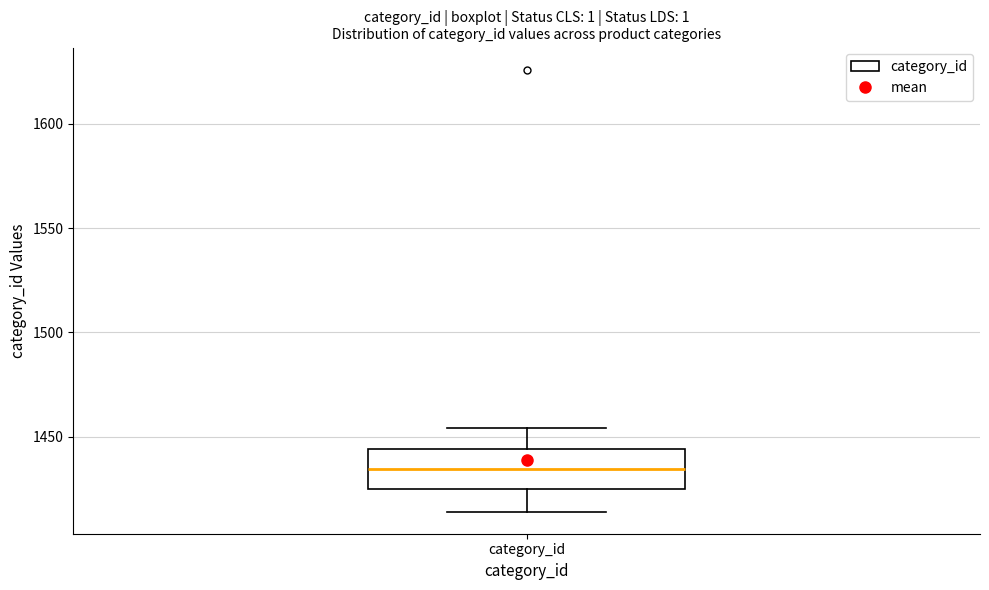

Transcribe this box plot: give where the median line is, the range the box spans, and where the two whiskers end, as read against the y-axis. The values are not printed on the chart, so give them approximately, as read against the axis.

median 1435, box 1425 to 1445, whiskers 1415 to 1455